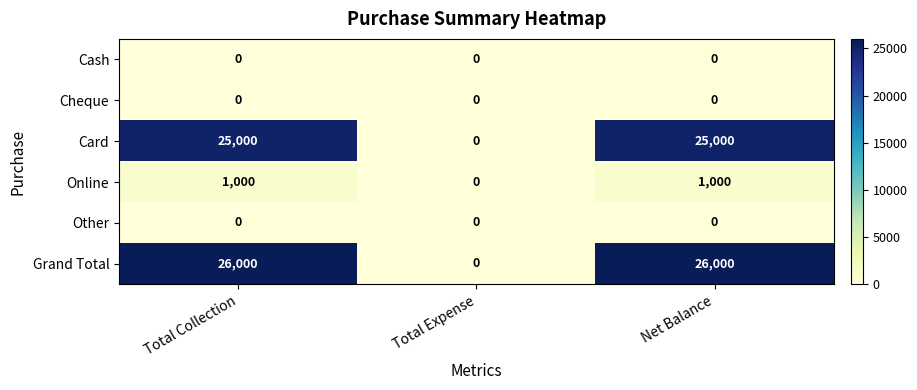

The value of Card at Total Collection is 25000. True or false?

True